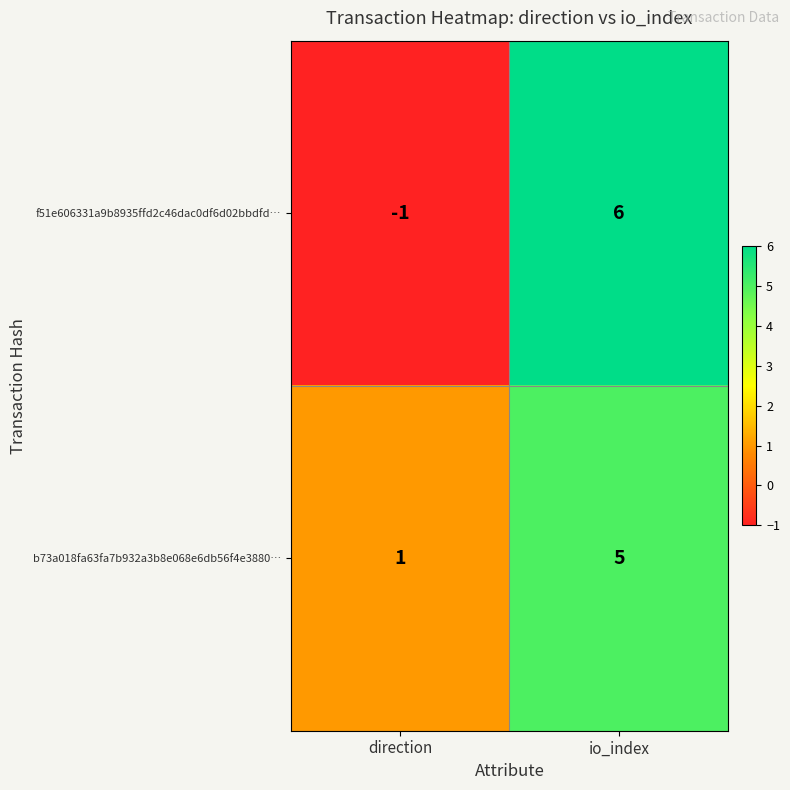

The value of f51e606331a9b8935ffd2c46dac0df6d02bbdfd… at io_index is 6. True or false?

True